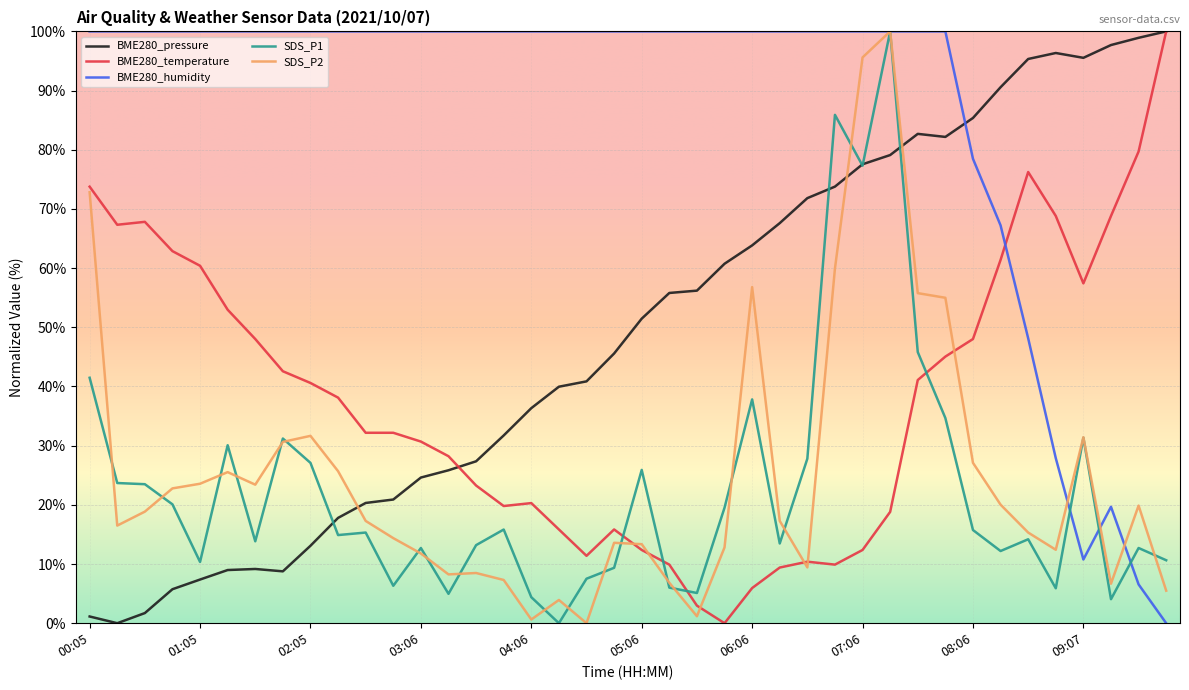

How many distinct data groups are displayed?

5